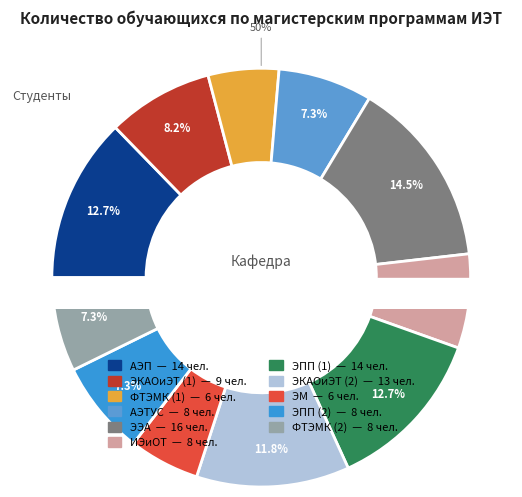

How many segments does this pie chart have?

11